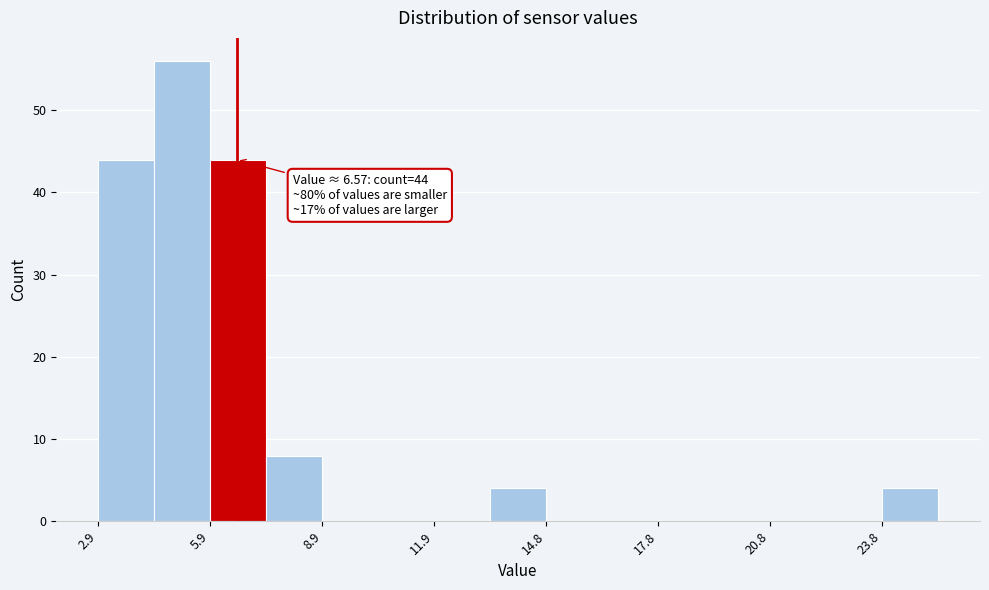

Around what value on the x-axis is the tallest bar? Give the approximate position of its centre, as read against the axis.

5.0